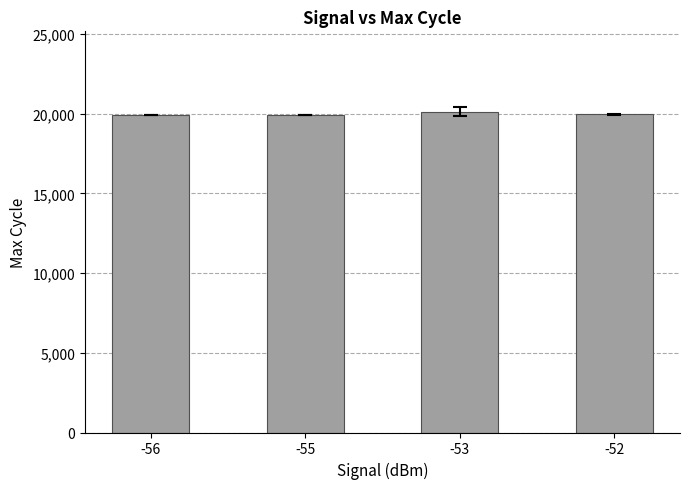

Approximately how many times larger is the value at -56 compared to -52?

1.0